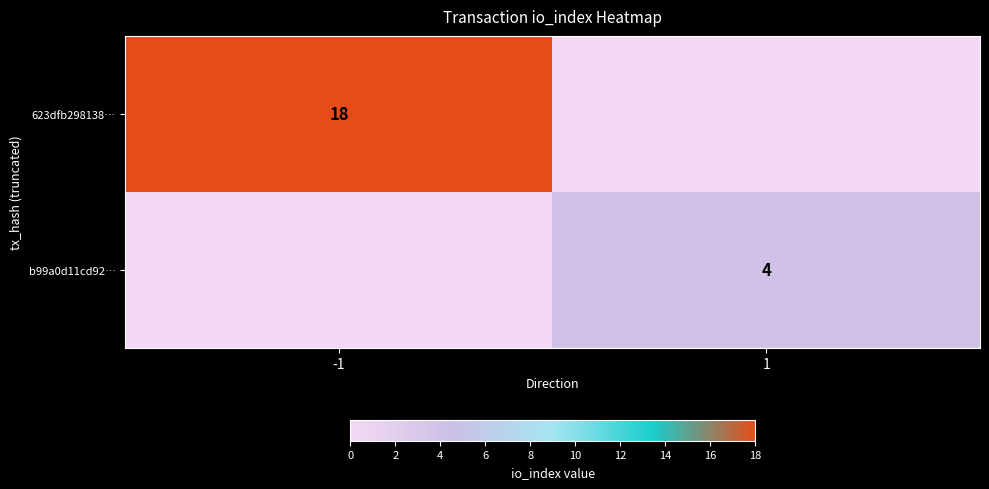

How many values in b99a0d11cd92… are above zero?

1